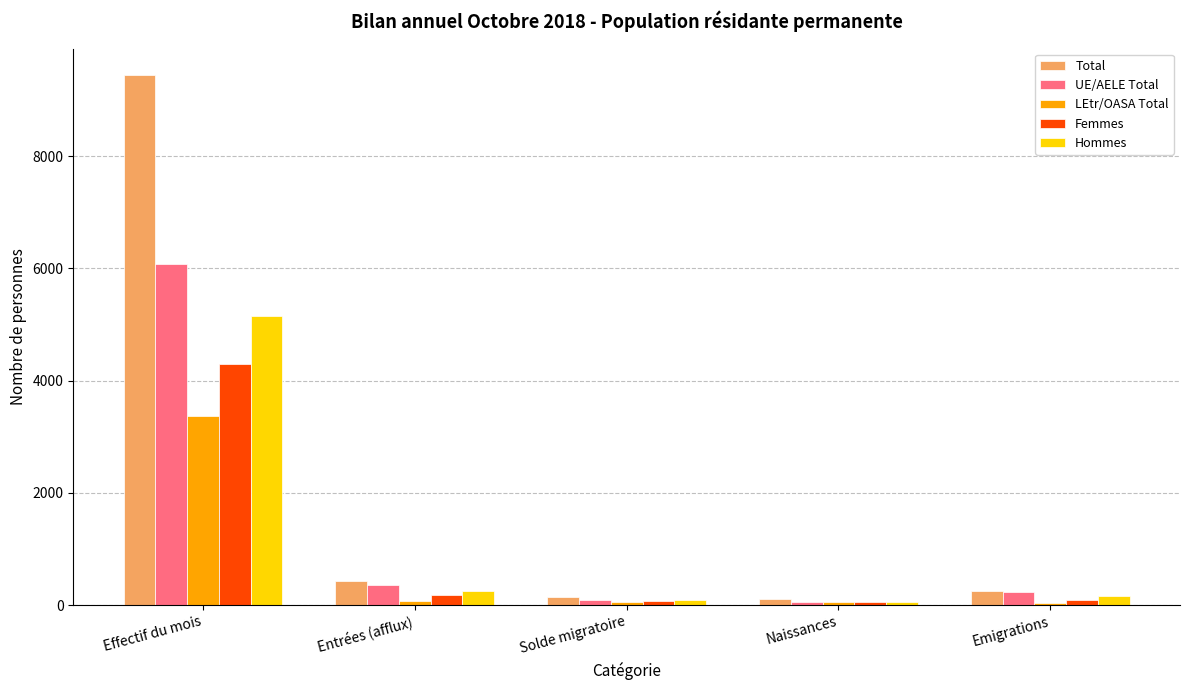

What is the value of the LEtr/OASA Total bar at the 1st from the left?

3376